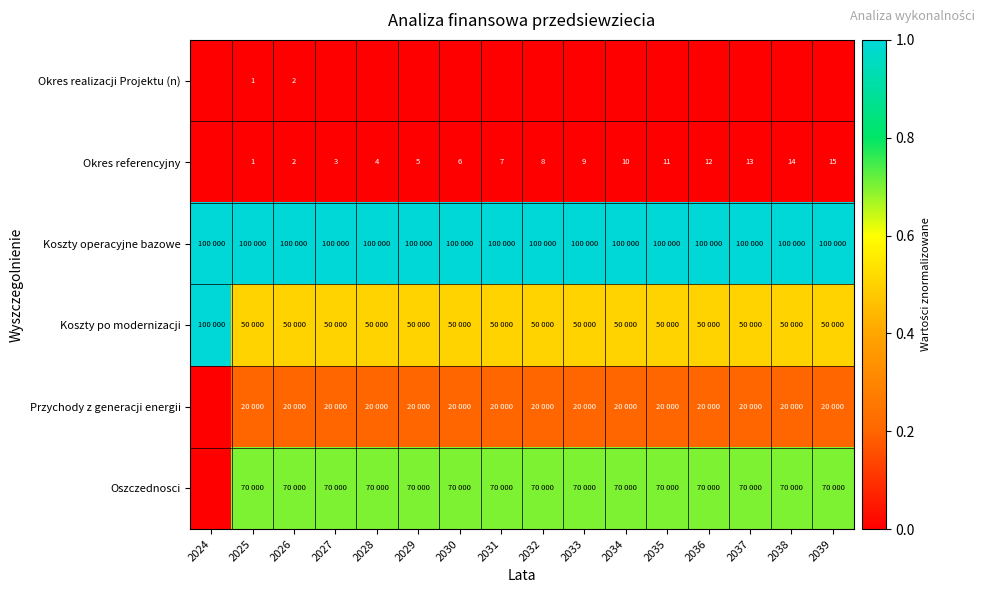

The value of Okres referencyjny at 2029 is 7.8. True or false?

False